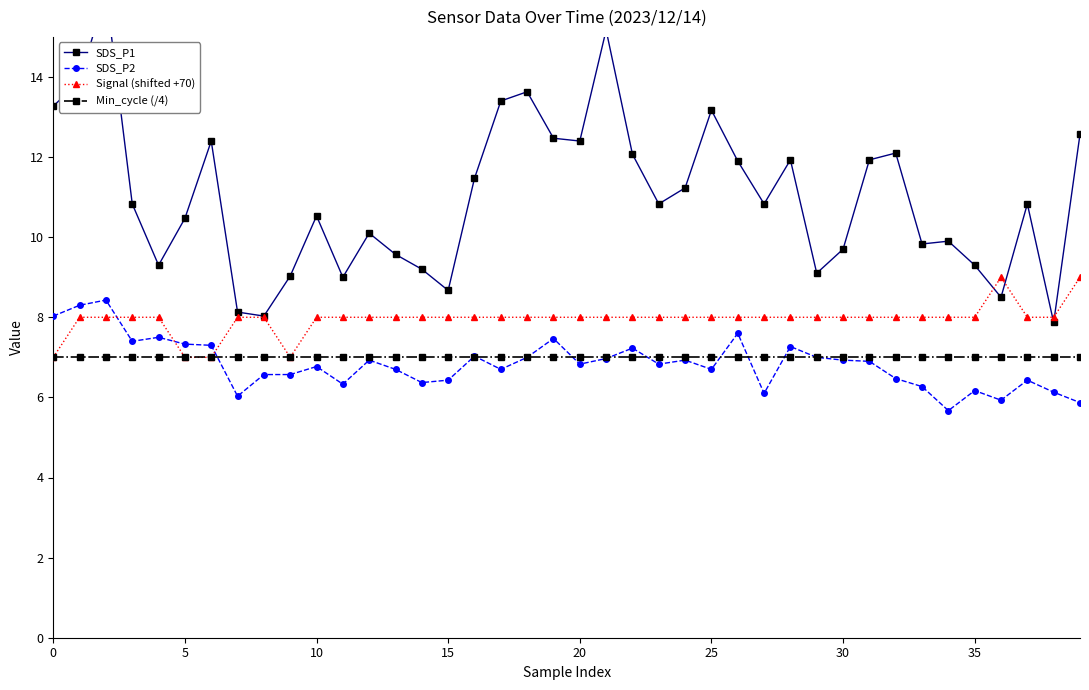

What is the maximum value for SDS_P2?

8.4